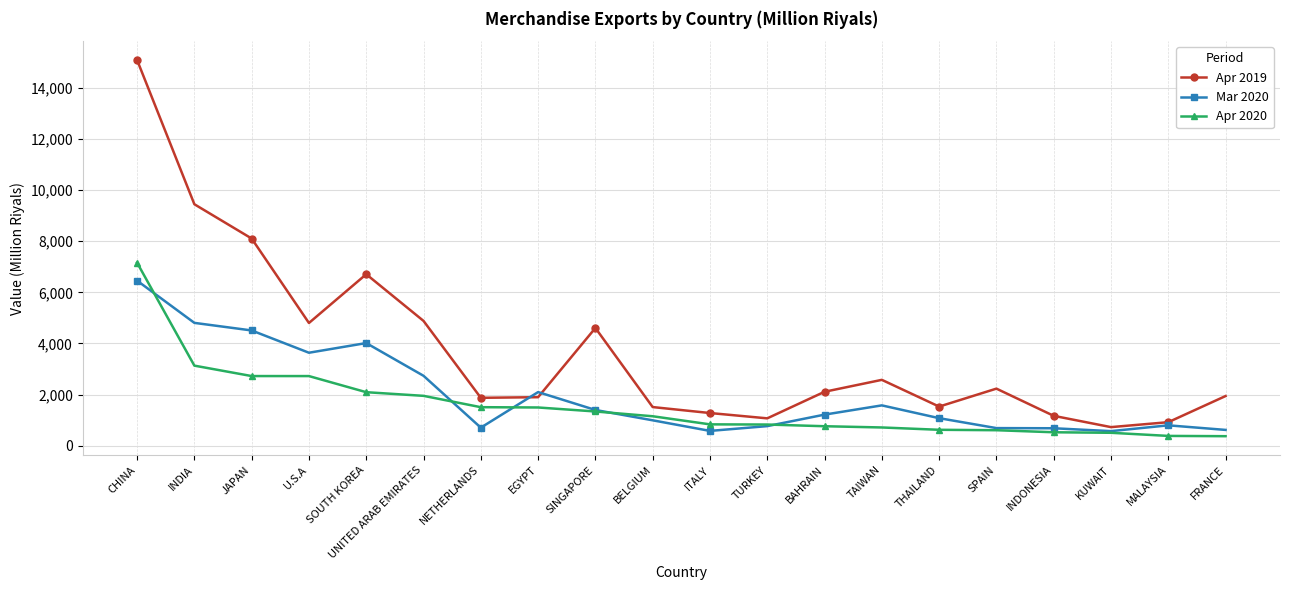

Rank the series by their maximum value, from lowest to highest.

Mar 2020, Apr 2020, Apr 2019